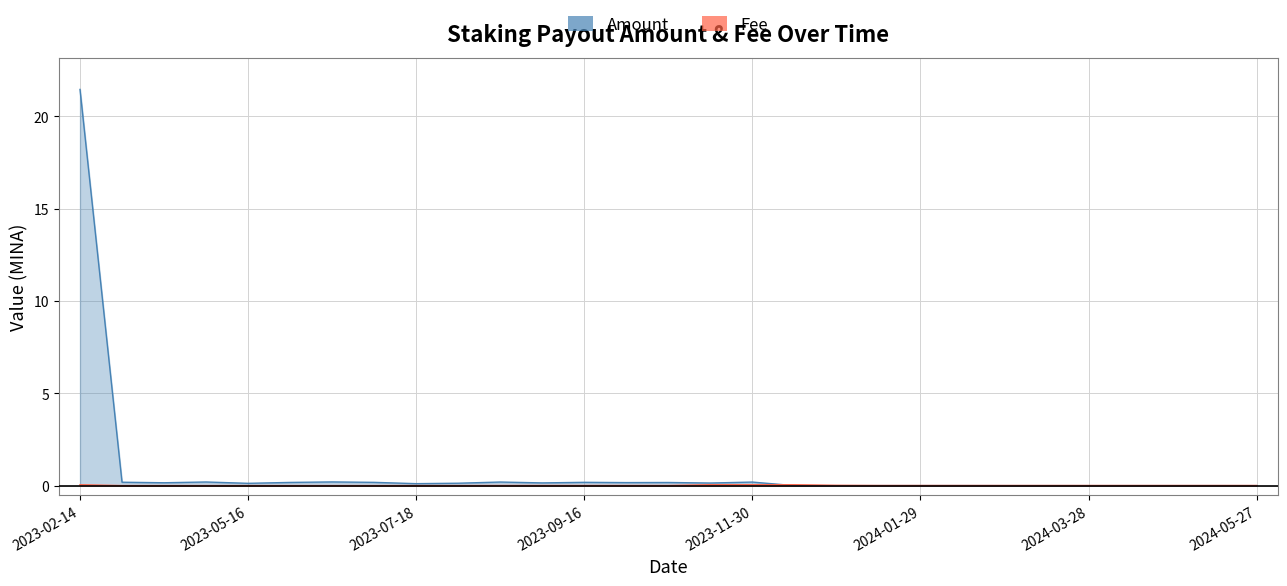

What is the difference between the second highest and minimum values in the Amount series?

0.2